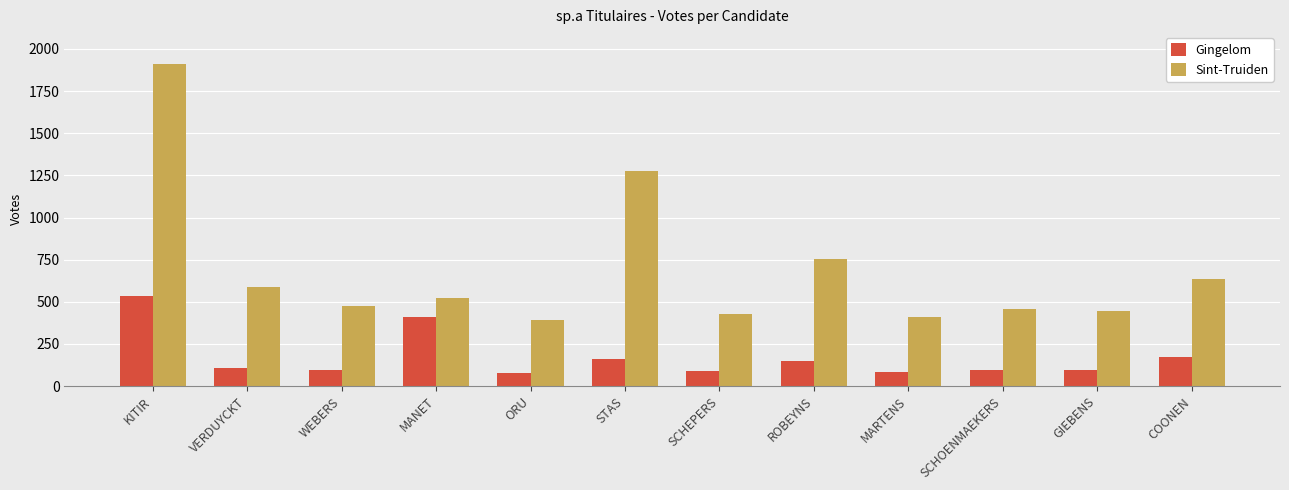

How many data points in Gingelom are less than 106?

6